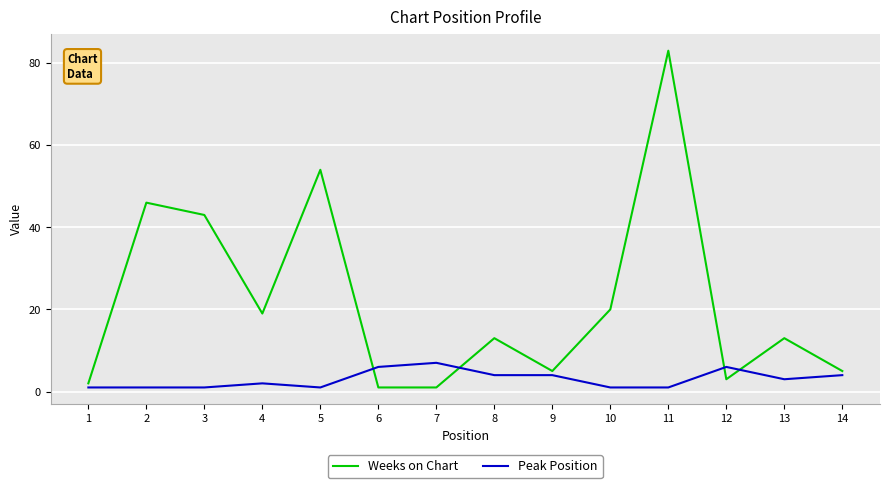

List the series in order of their peak value, lowest first.

Peak Position, Weeks on Chart